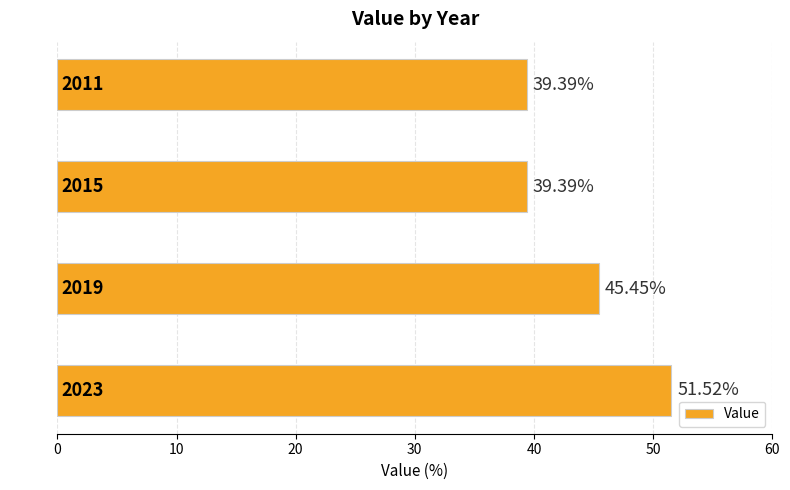

Which has a higher value, 2023 or 2019?

2023